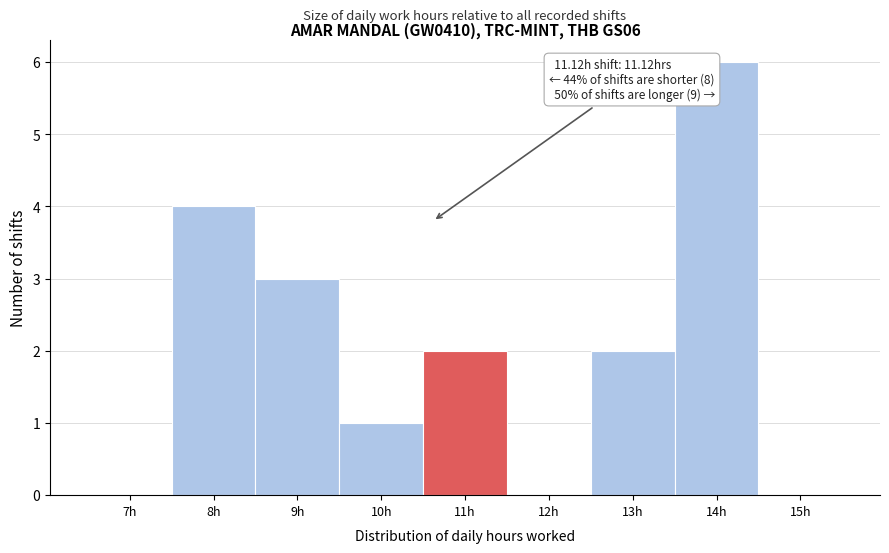

Reading left to right, extract all data points from this chart.

7h=0	8h=4	9h=3	10h=1	11h=2	12h=0	13h=2	14h=6	15h=0